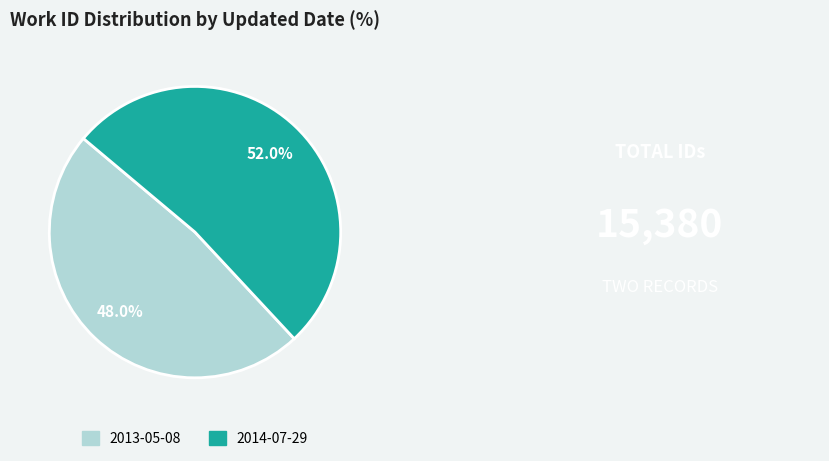

Rank the categories by value from lowest to highest.

2013-05-08, 2014-07-29